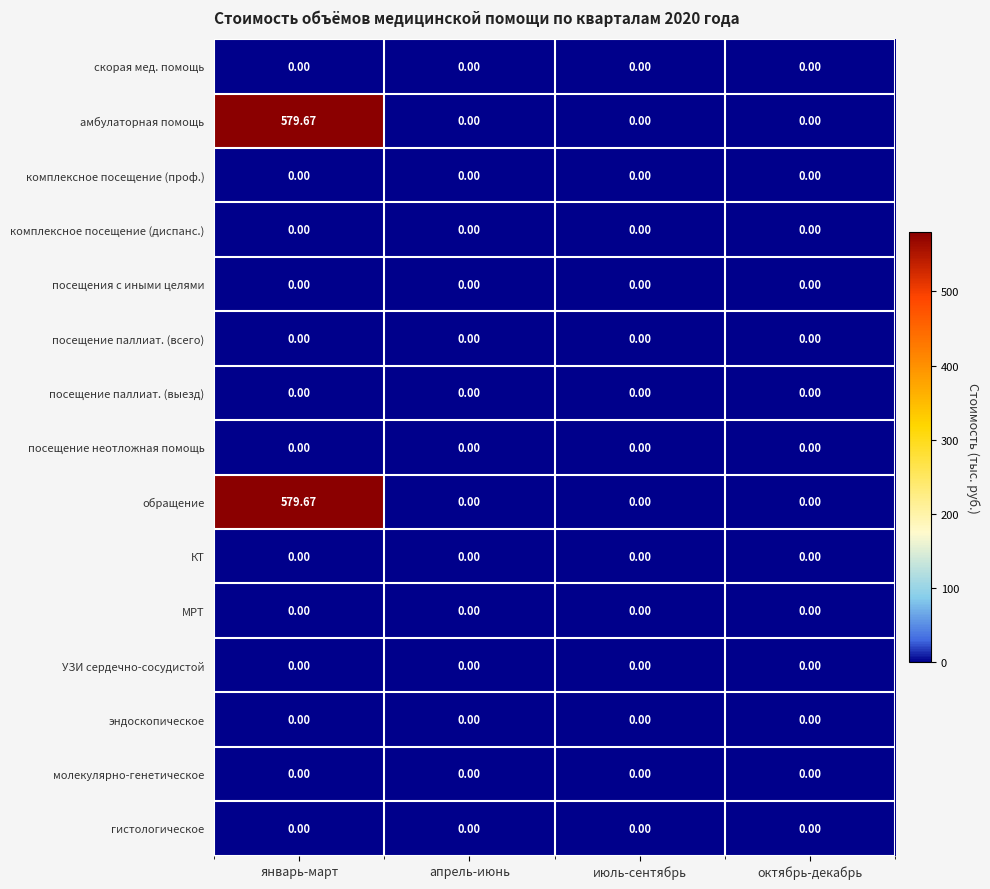

Which category has the highest value across all series?

январь-март